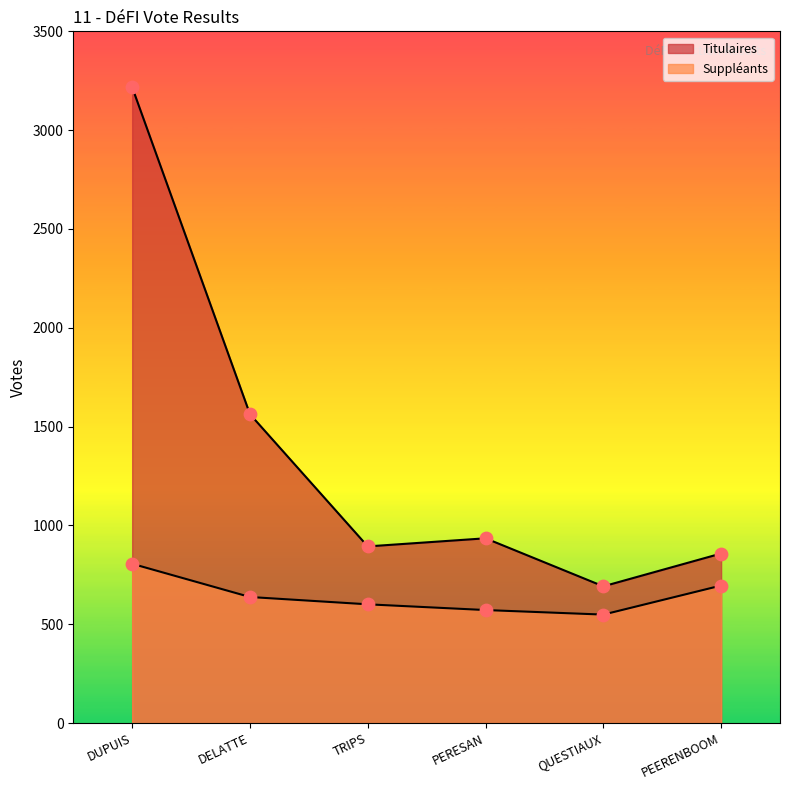

At how many categories does at least one series exceed 1434?

2